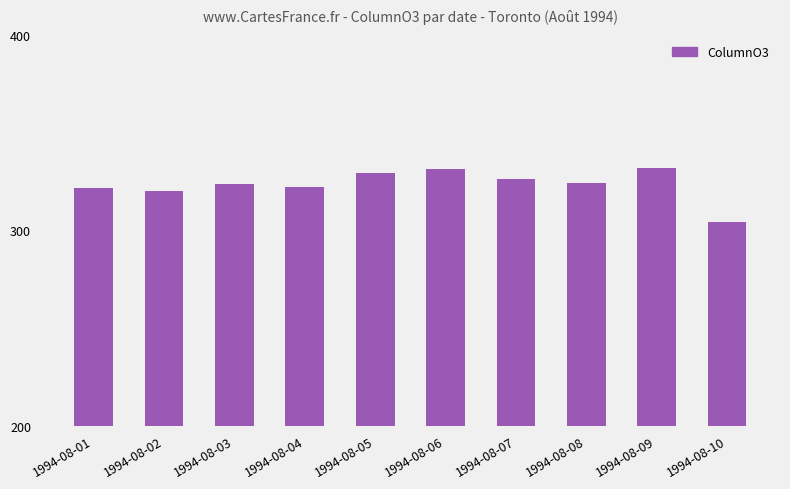

The chart shows a value of 530.1 at 1994-08-04. True or false?

False